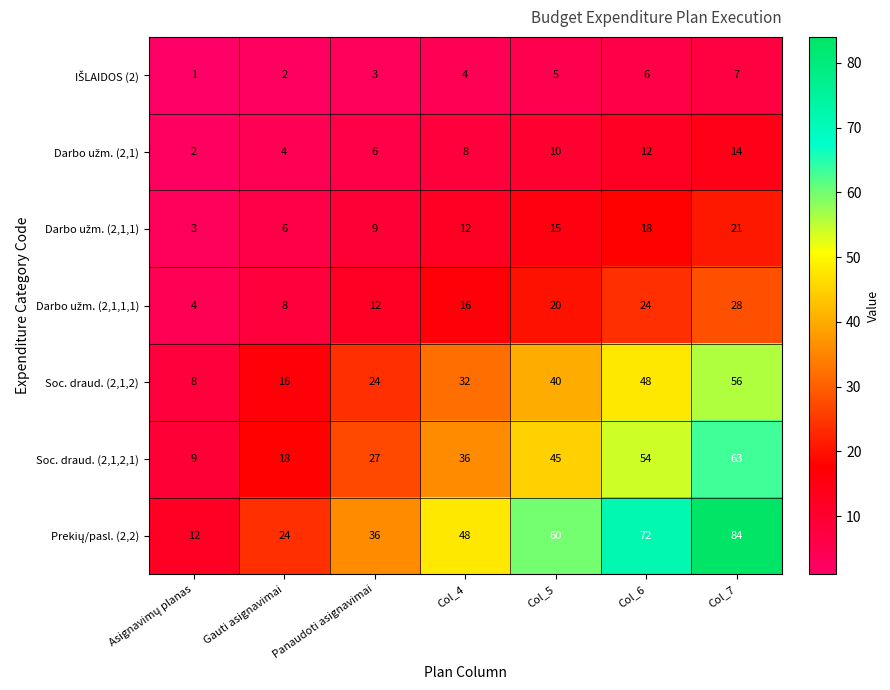

True or false: Soc. draud. (2,1,2,1) has a value of 51 at Col_4.

False